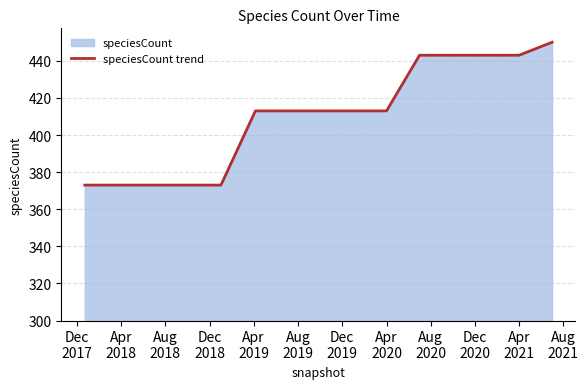

What is the difference between the maximum and minimum values?

77